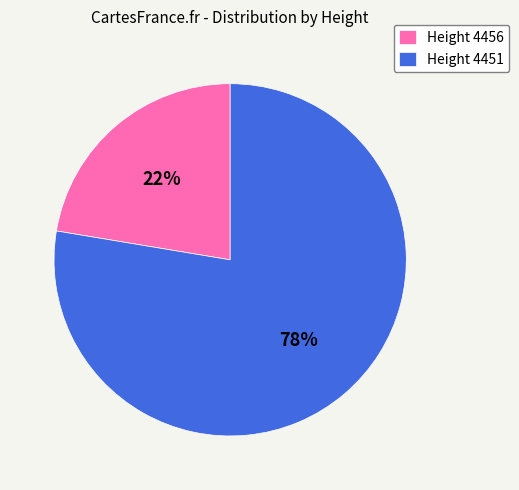

What is the largest slice in the pie chart?

Height 4451